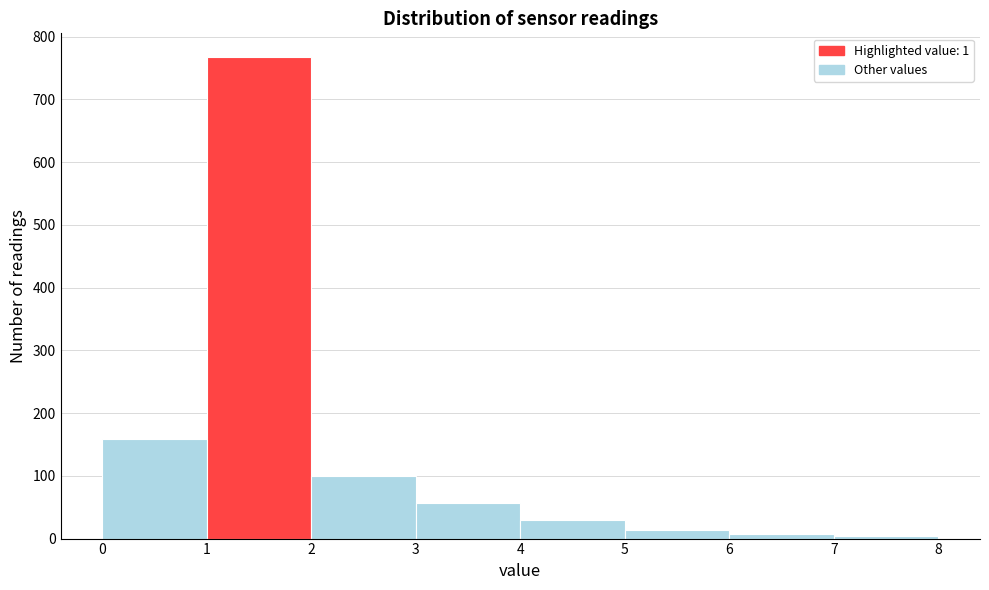

How tall is the bar that spans 2 to 3 on the x-axis? The values are not printed on the chart, so give them approximately, as read against the axis.

100